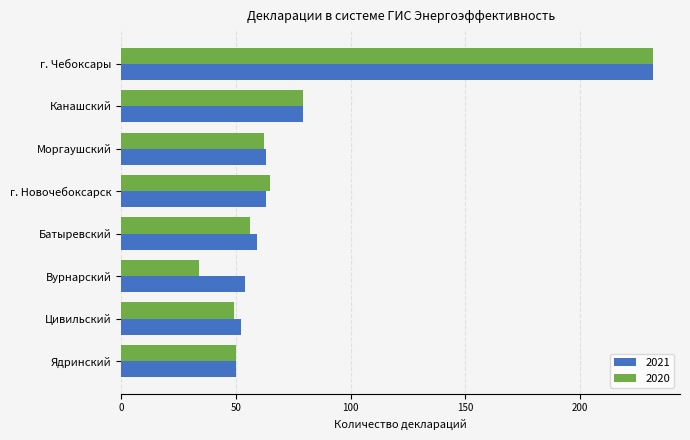

Where is 2020 nearest to the value 133?

Канашский